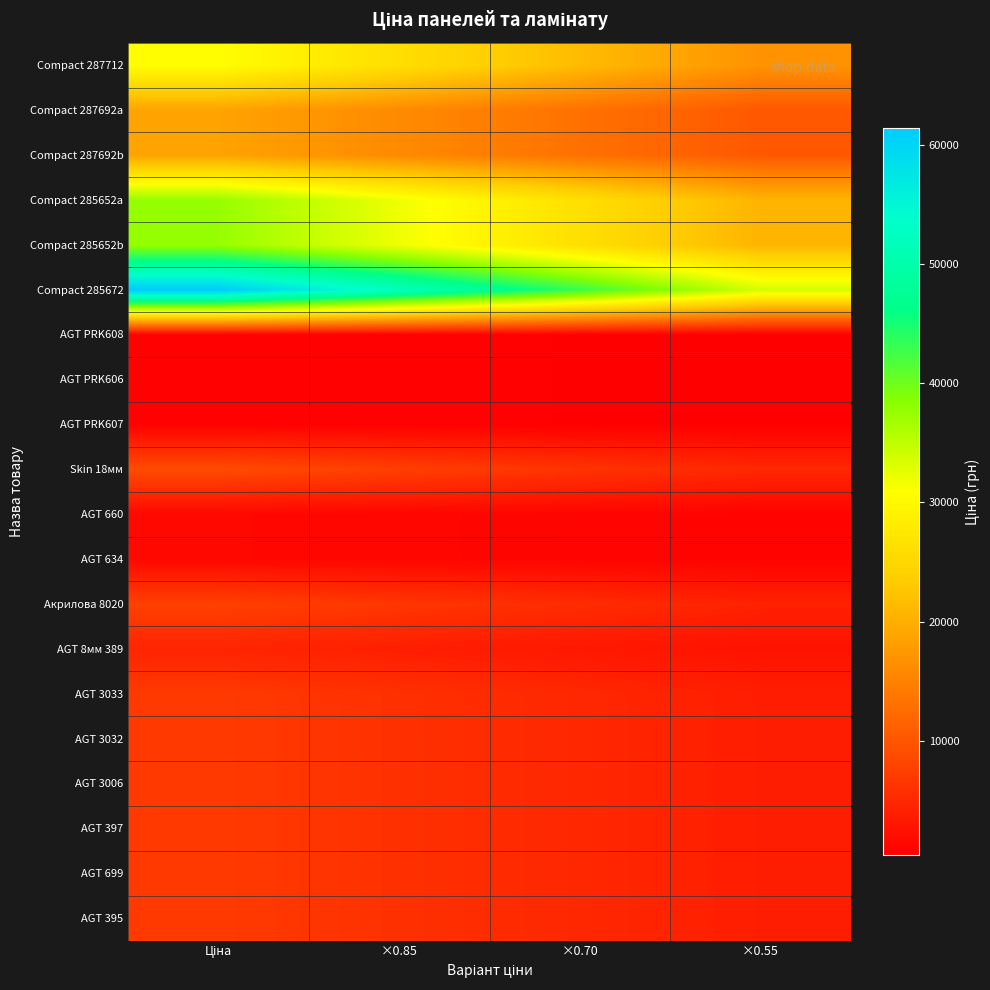

At which category is the sum across all series the highest?

Ціна